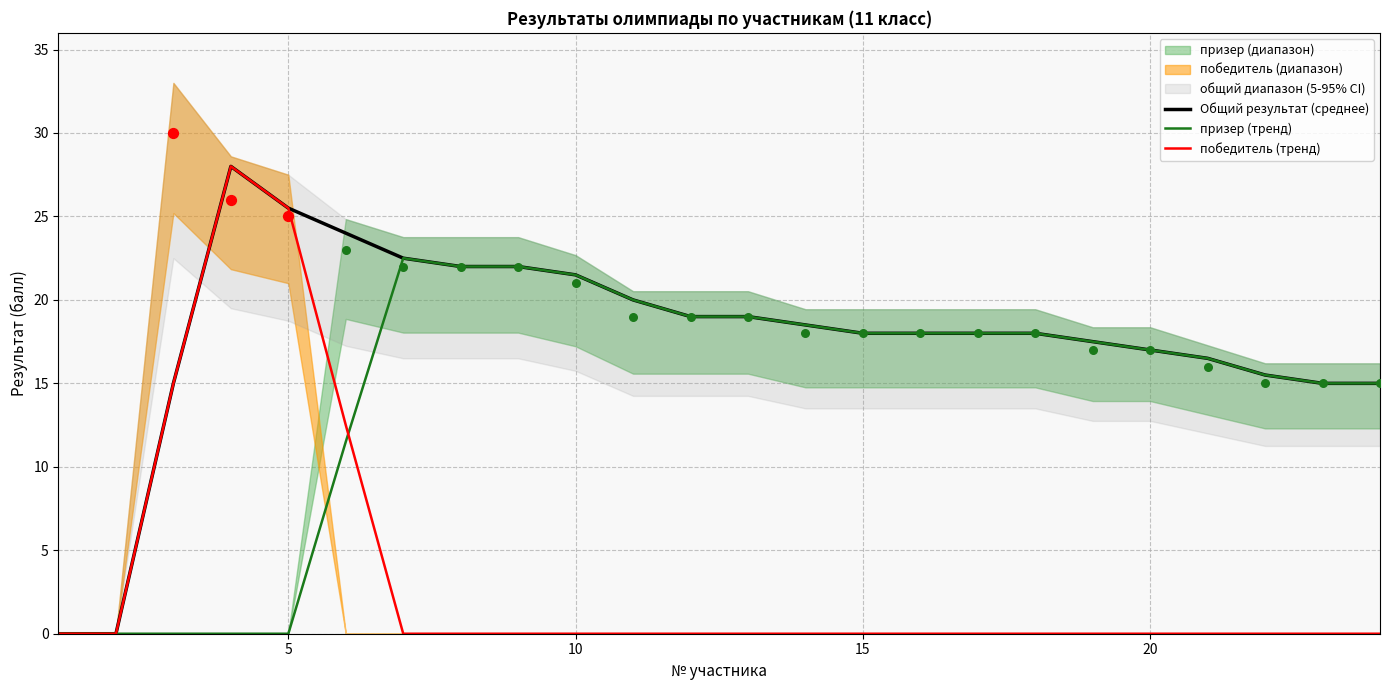

Which series contains the lowest Y value?

Общий результат (среднее)